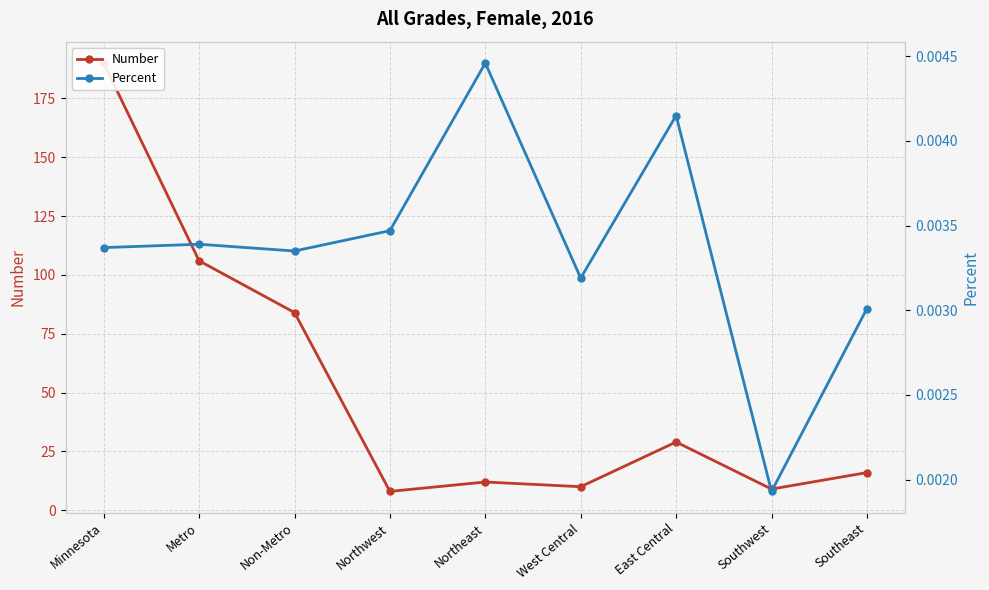

List the labels in order of Number value, smallest first.

Northwest, Southwest, West Central, Northeast, Southeast, East Central, Non-Metro, Metro, Minnesota